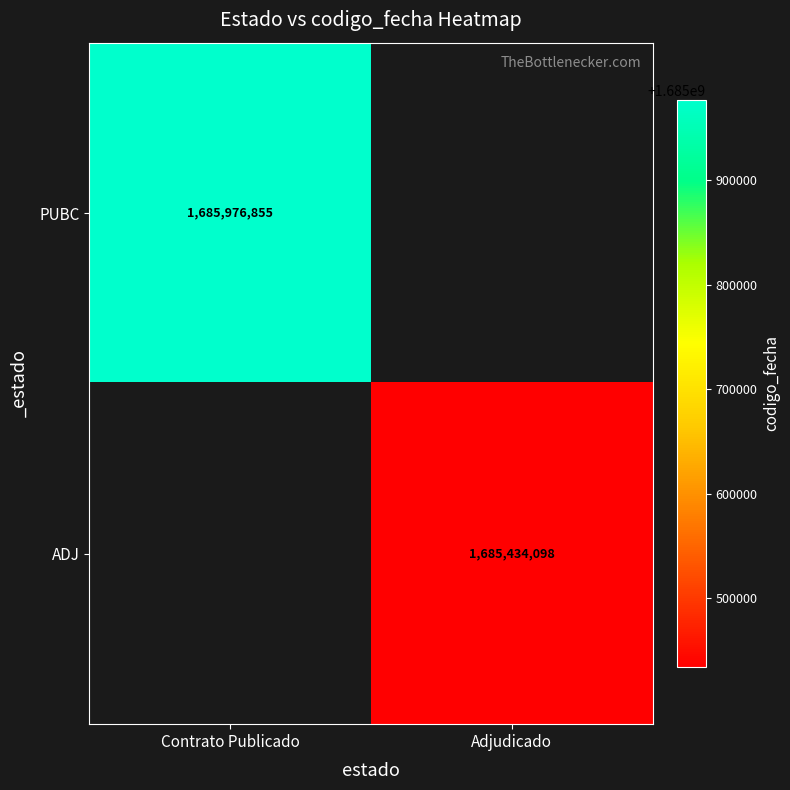

The PUBC series shows 1050229845 at Contrato Publicado. True or false?

False